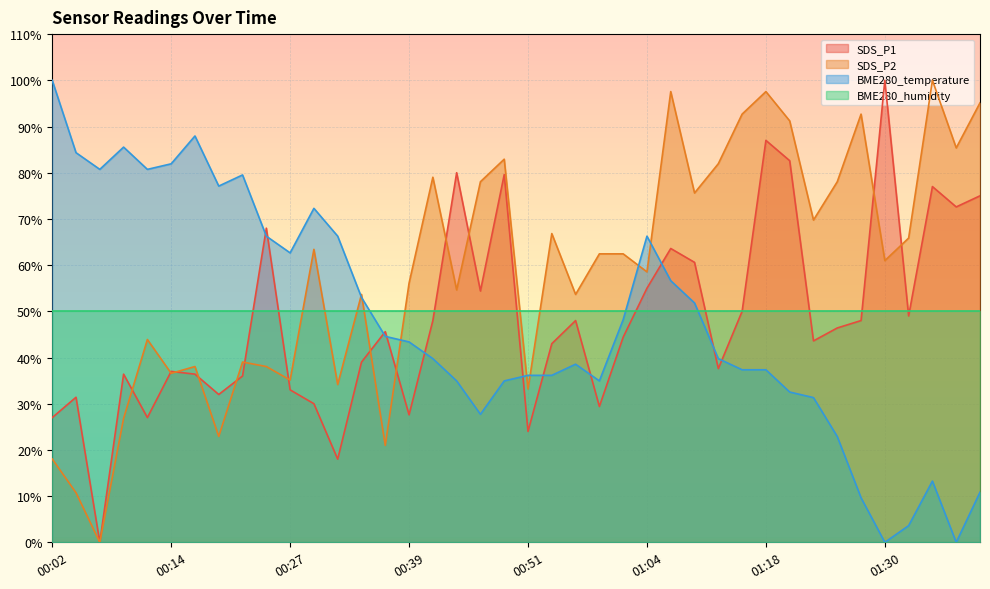

Which series has the largest total across all categories?

SDS_P2